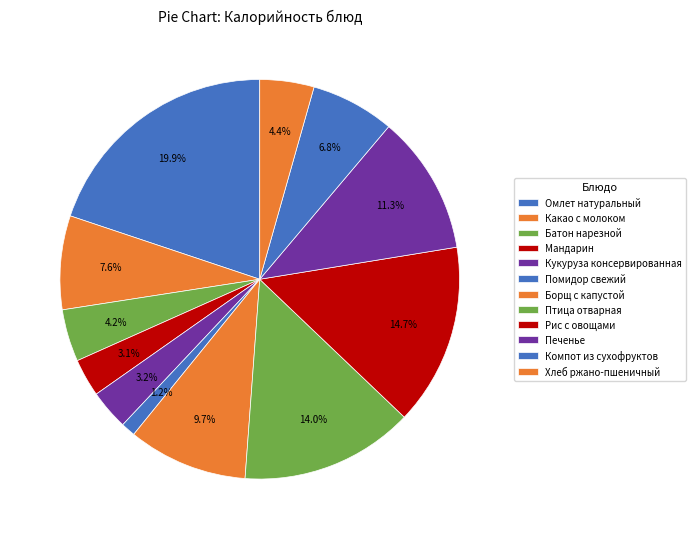

What portion of the pie excludes Омлет натуральный?

80.1%